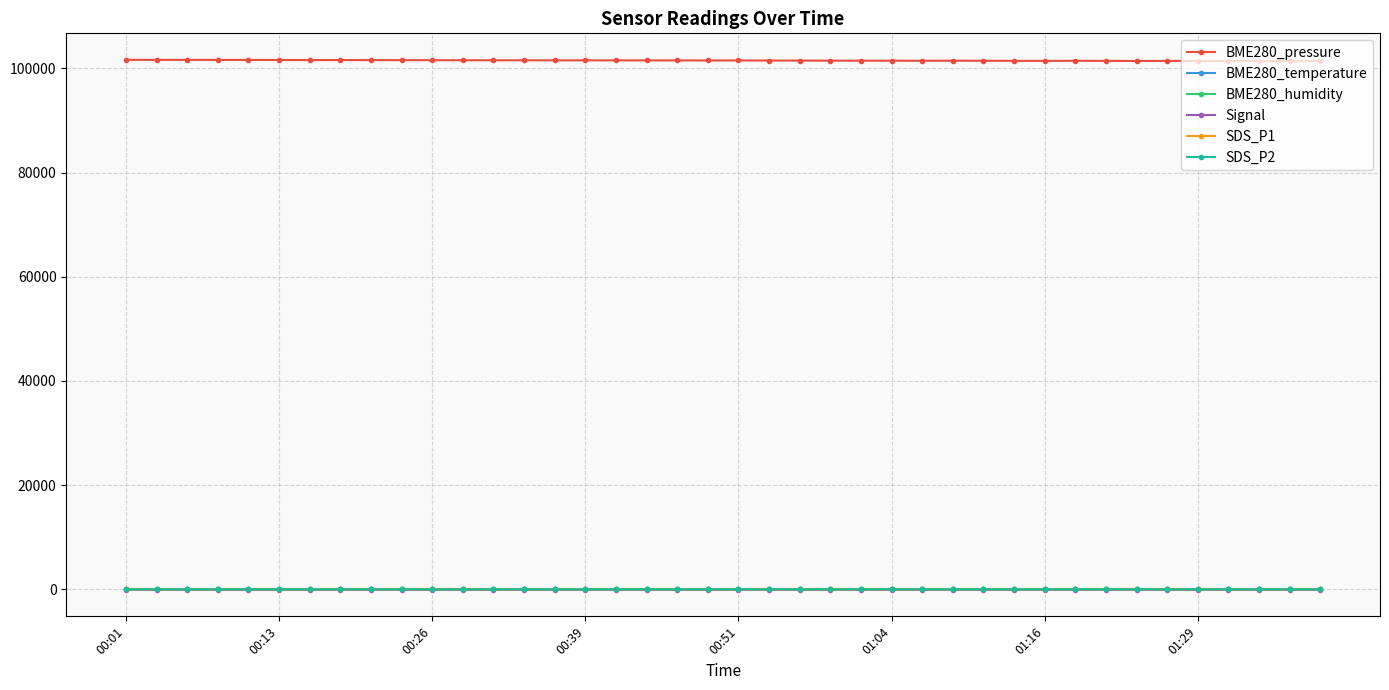

What is the greatest value displayed?

101635.8